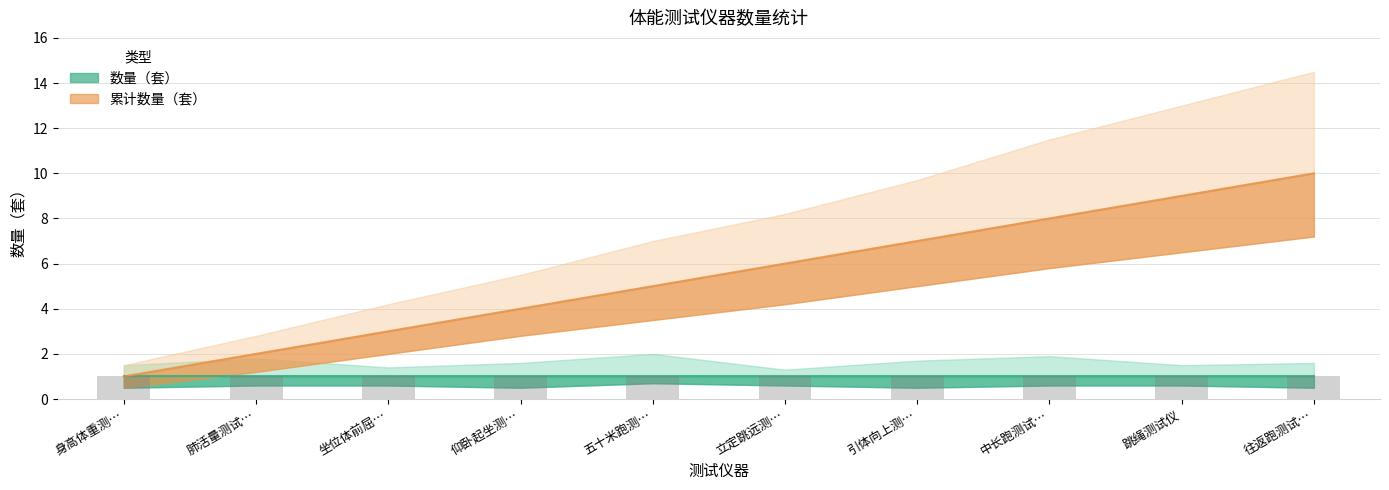

True or false: 累计_upper has a value of 1.5 at 身高体重测试仪.

True